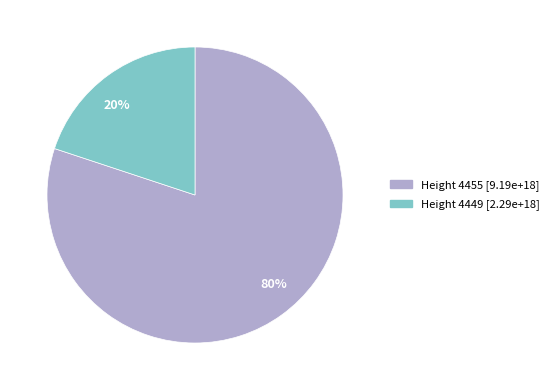

To the nearest percent, what is the difference between the Height 4449 and Height 4455 slice percentages?

60%